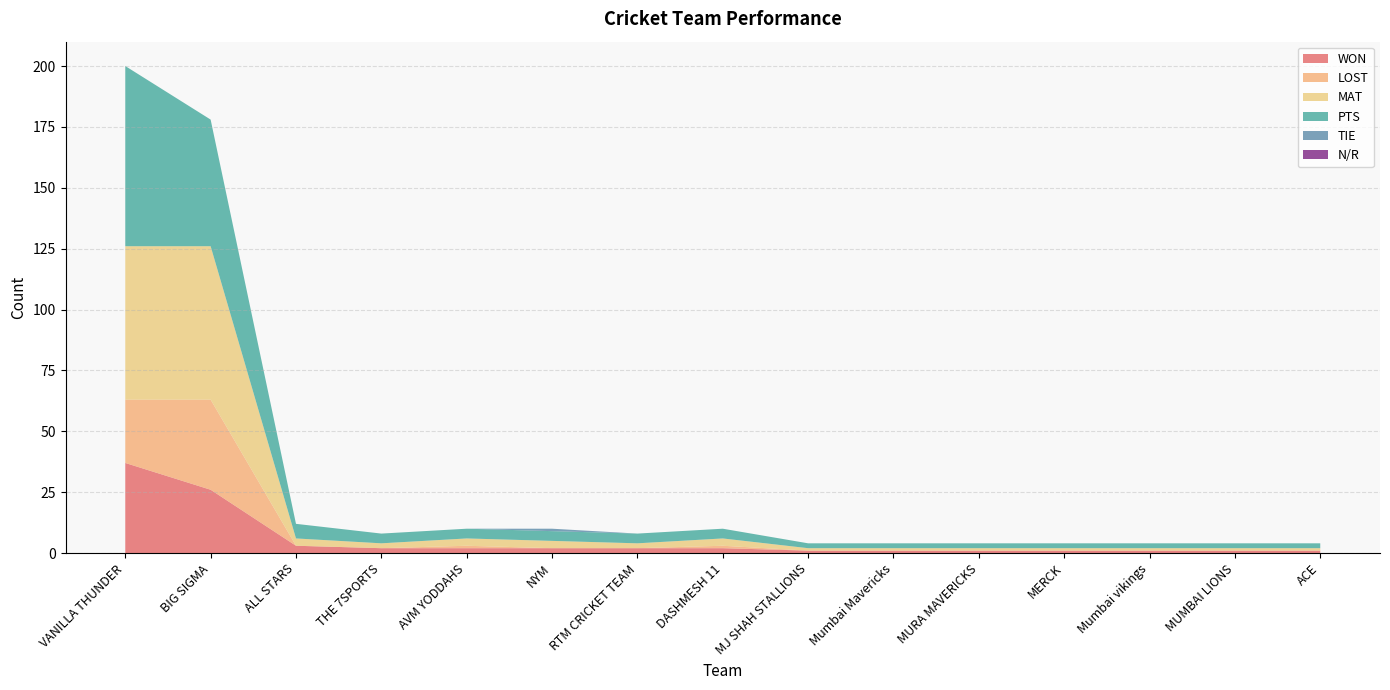

Reading left to right, list all the values displayed in this chart.

WON: VANILLA THUNDER=37	BIG SIGMA=26	ALL STARS=3	THE 7SPORTS=2	AVM YODDAHS=2	NYM=2	RTM CRICKET TEAM=2	DASHMESH 11=2	MJ SHAH STALLIONS=1	Mumbai Mavericks=1	MURA MAVERICKS=1	MERCK=1	Mumbai vikings=1	MUMBAI LIONS=1	ACE=1
LOST: VANILLA THUNDER=26	BIG SIGMA=37	ALL STARS=0	THE 7SPORTS=0	AVM YODDAHS=1	NYM=0	RTM CRICKET TEAM=0	DASHMESH 11=1	MJ SHAH STALLIONS=0	Mumbai Mavericks=0	MURA MAVERICKS=0	MERCK=0	Mumbai vikings=0	MUMBAI LIONS=0	ACE=0
MAT: VANILLA THUNDER=63	BIG SIGMA=63	ALL STARS=3	THE 7SPORTS=2	AVM YODDAHS=3	NYM=3	RTM CRICKET TEAM=2	DASHMESH 11=3	MJ SHAH STALLIONS=1	Mumbai Mavericks=1	MURA MAVERICKS=1	MERCK=1	Mumbai vikings=1	MUMBAI LIONS=1	ACE=1
PTS: VANILLA THUNDER=74	BIG SIGMA=52	ALL STARS=6	THE 7SPORTS=4	AVM YODDAHS=4	NYM=4	RTM CRICKET TEAM=4	DASHMESH 11=4	MJ SHAH STALLIONS=2	Mumbai Mavericks=2	MURA MAVERICKS=2	MERCK=2	Mumbai vikings=2	MUMBAI LIONS=2	ACE=2
TIE: VANILLA THUNDER=0	BIG SIGMA=0	ALL STARS=0	THE 7SPORTS=0	AVM YODDAHS=0	NYM=1	RTM CRICKET TEAM=0	DASHMESH 11=0	MJ SHAH STALLIONS=0	Mumbai Mavericks=0	MURA MAVERICKS=0	MERCK=0	Mumbai vikings=0	MUMBAI LIONS=0	ACE=0
N/R: VANILLA THUNDER=0	BIG SIGMA=0	ALL STARS=0	THE 7SPORTS=0	AVM YODDAHS=0	NYM=0	RTM CRICKET TEAM=0	DASHMESH 11=0	MJ SHAH STALLIONS=0	Mumbai Mavericks=0	MURA MAVERICKS=0	MERCK=0	Mumbai vikings=0	MUMBAI LIONS=0	ACE=0